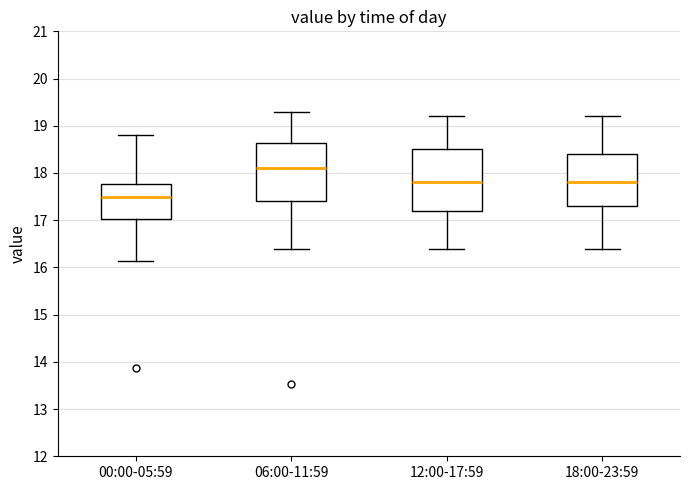

Reading left to right, read every box against the y-axis: the position of its median line, the range the box covers, and the ends of its whiskers. The values are not printed on the chart, so give them approximately, as read against the axis.

00:00-05:59: median 17.5, box 17.0 to 17.8, whiskers 16.1 to 18.8
06:00-11:59: median 18.1, box 17.4 to 18.6, whiskers 16.4 to 19.3
12:00-17:59: median 17.8, box 17.2 to 18.5, whiskers 16.4 to 19.2
18:00-23:59: median 17.8, box 17.3 to 18.4, whiskers 16.4 to 19.2